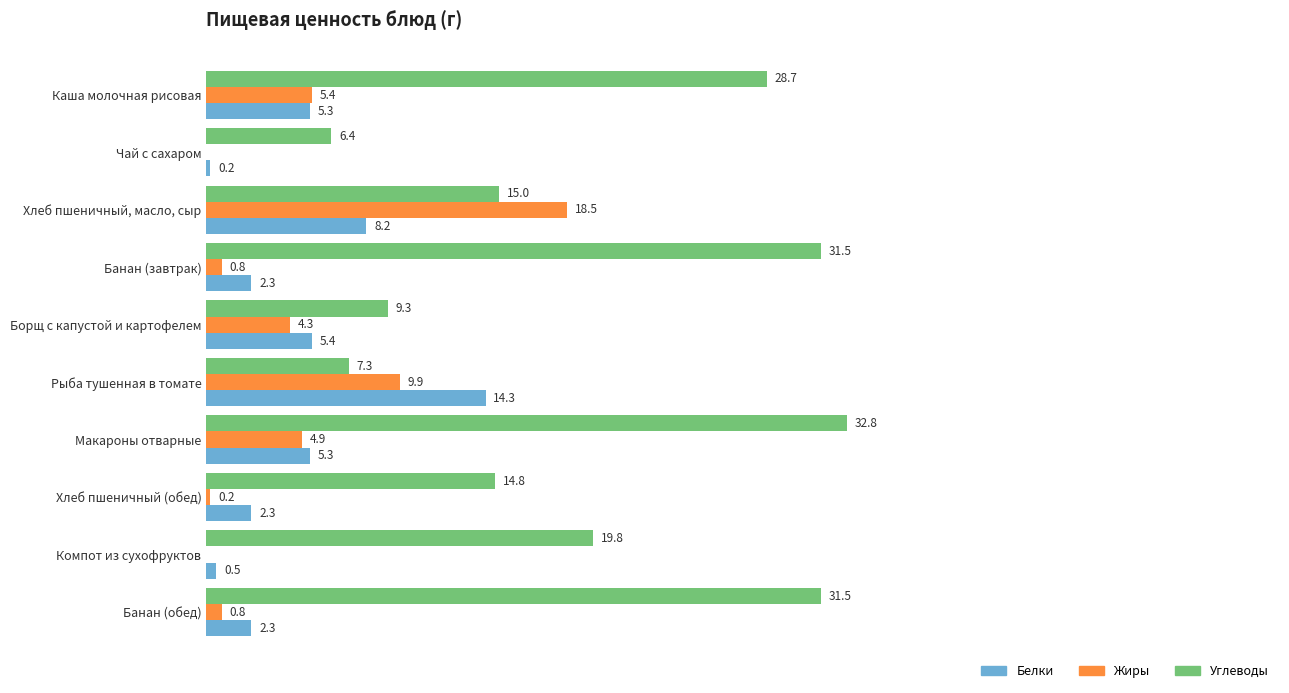

Which series has the largest total across all categories?

Углеводы